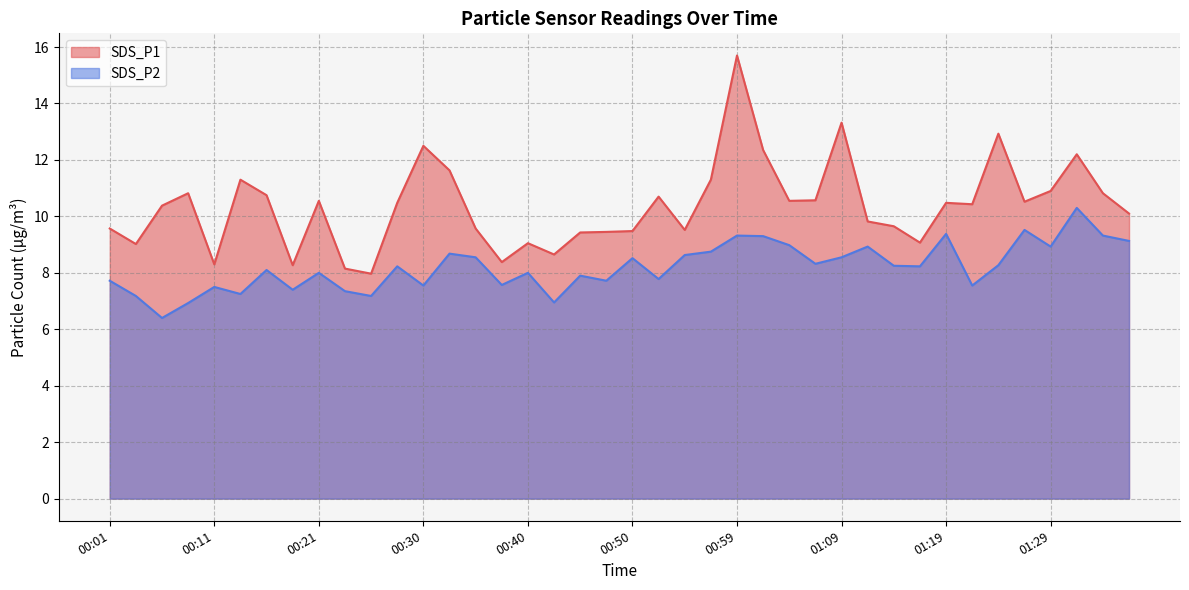

Is the value of SDS_P1 at 00:59 greater than the value of SDS_P2 at 01:26?

Yes